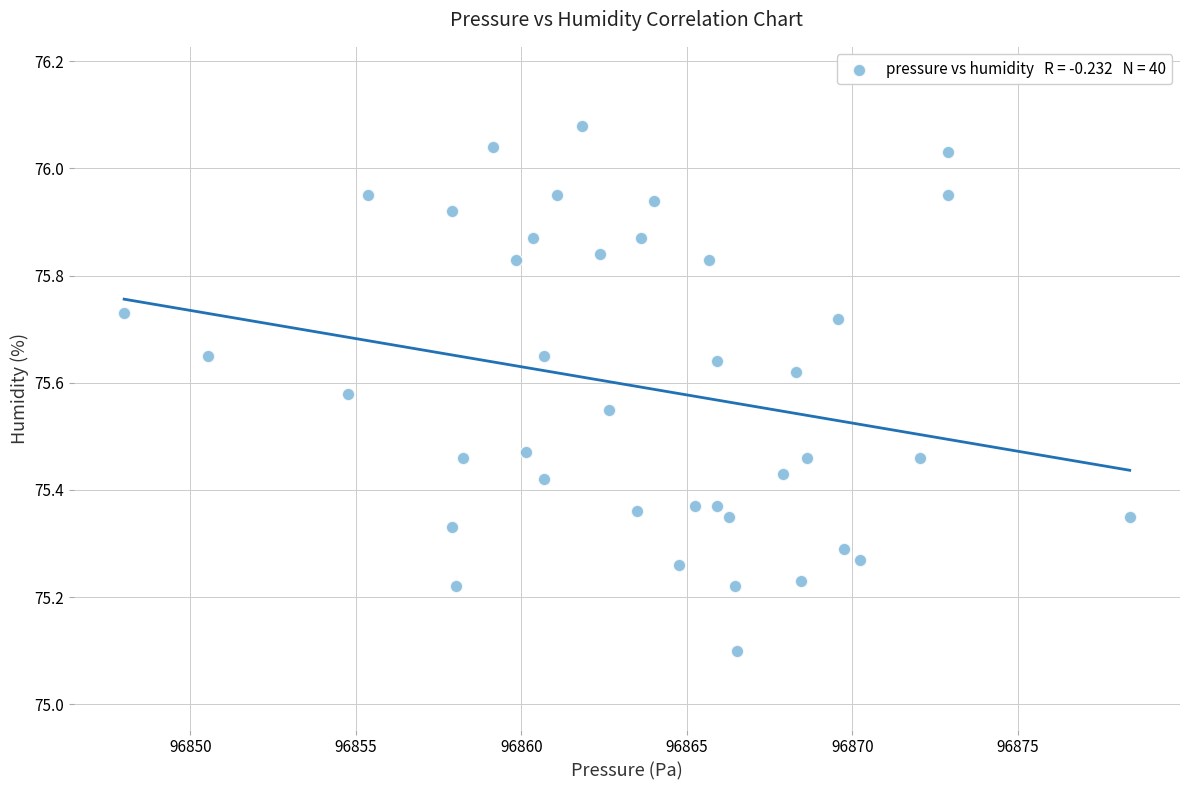

What Y value in the scatter plot is closest to 75?

75.1